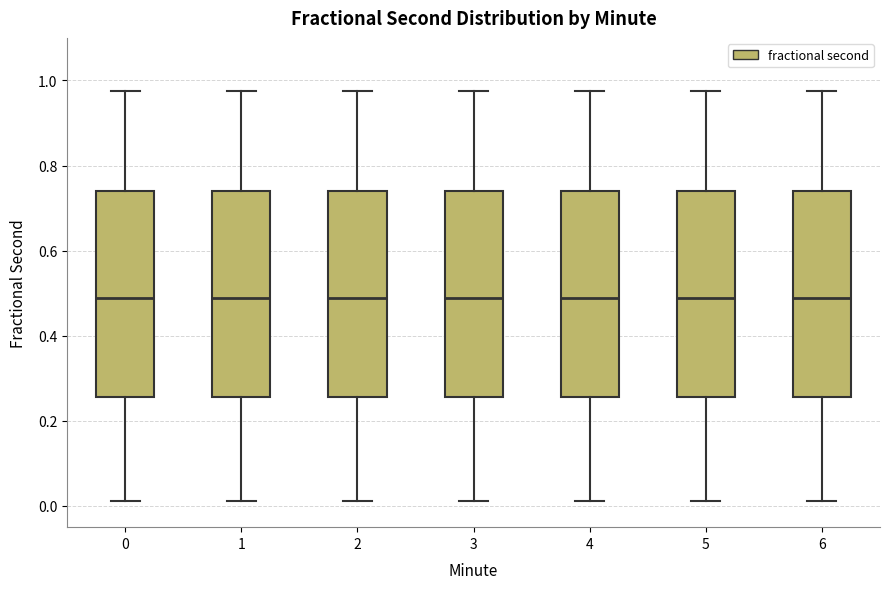

Where does the upper whisker of the box at x = 6 end on the y-axis? The values are not printed on the chart, so give them approximately, as read against the axis.

0.98